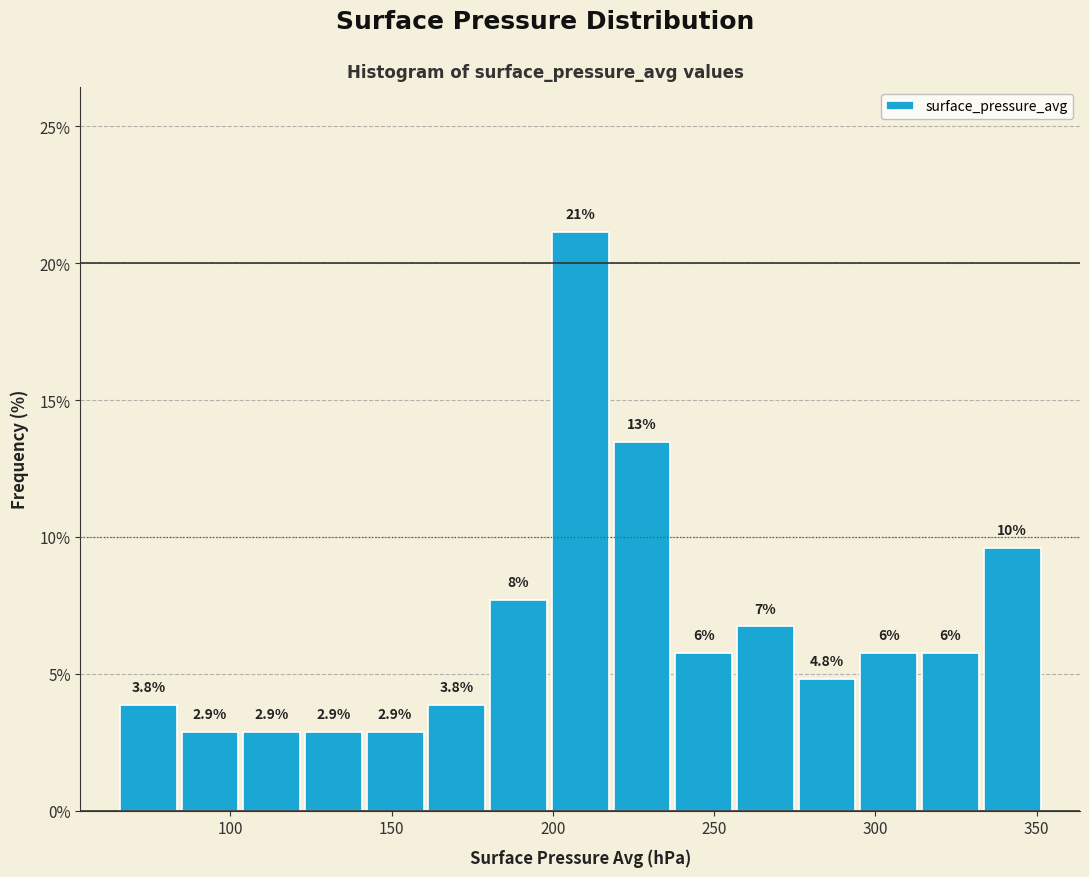

Around what value on the x-axis is the tallest bar? Give the approximate position of its centre, as read against the axis.

210